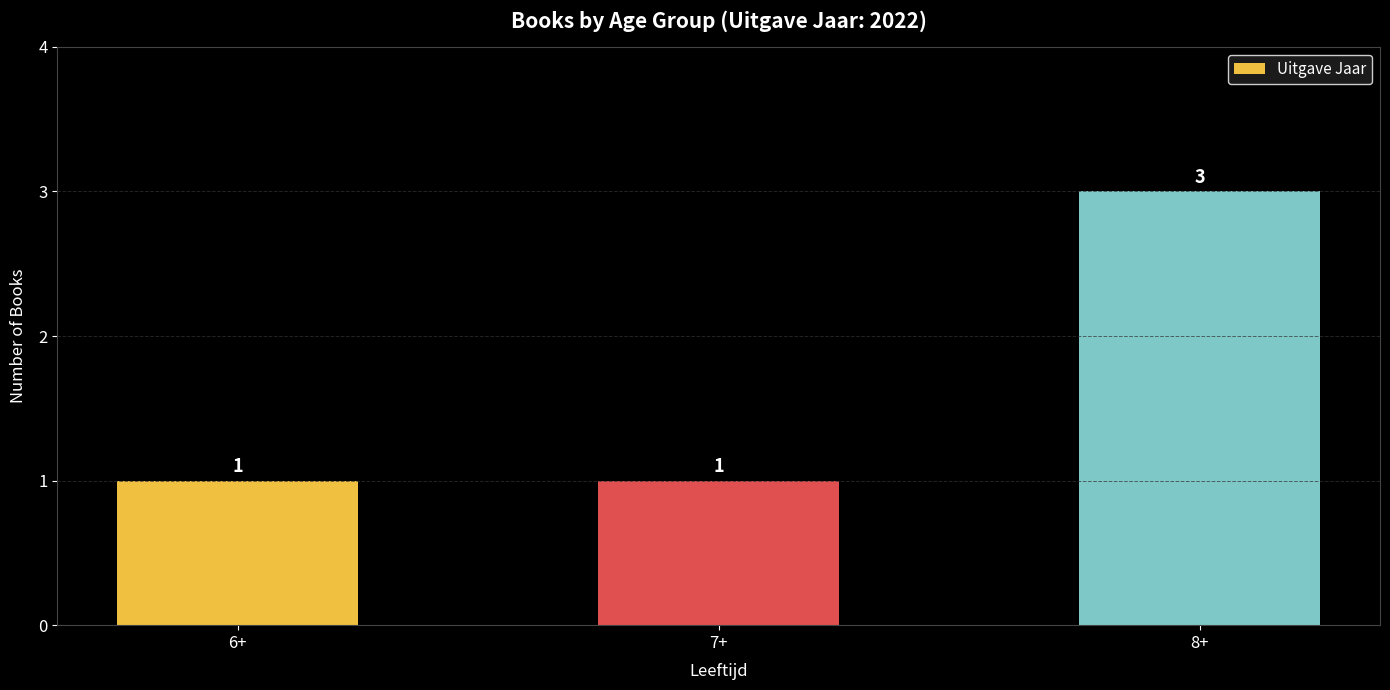

Does the chart contain any negative values?

No